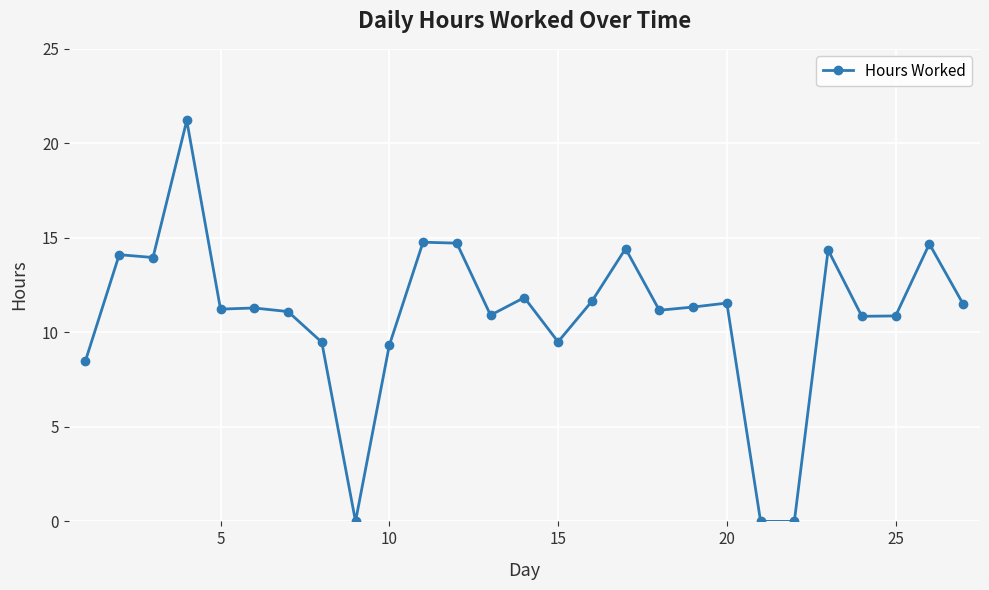

What is the difference between the second highest and minimum values?

14.8